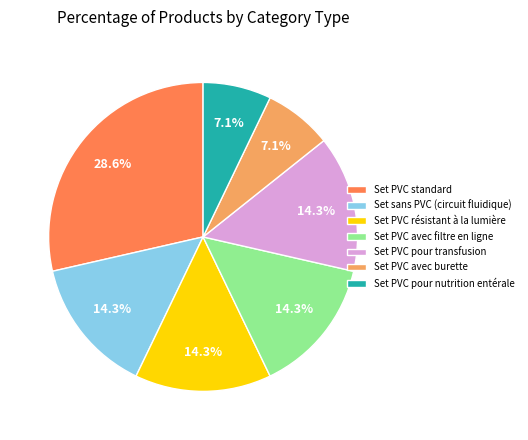

The Set PVC pour nutrition entérale slice represents 1% of the pie. True or false?

False